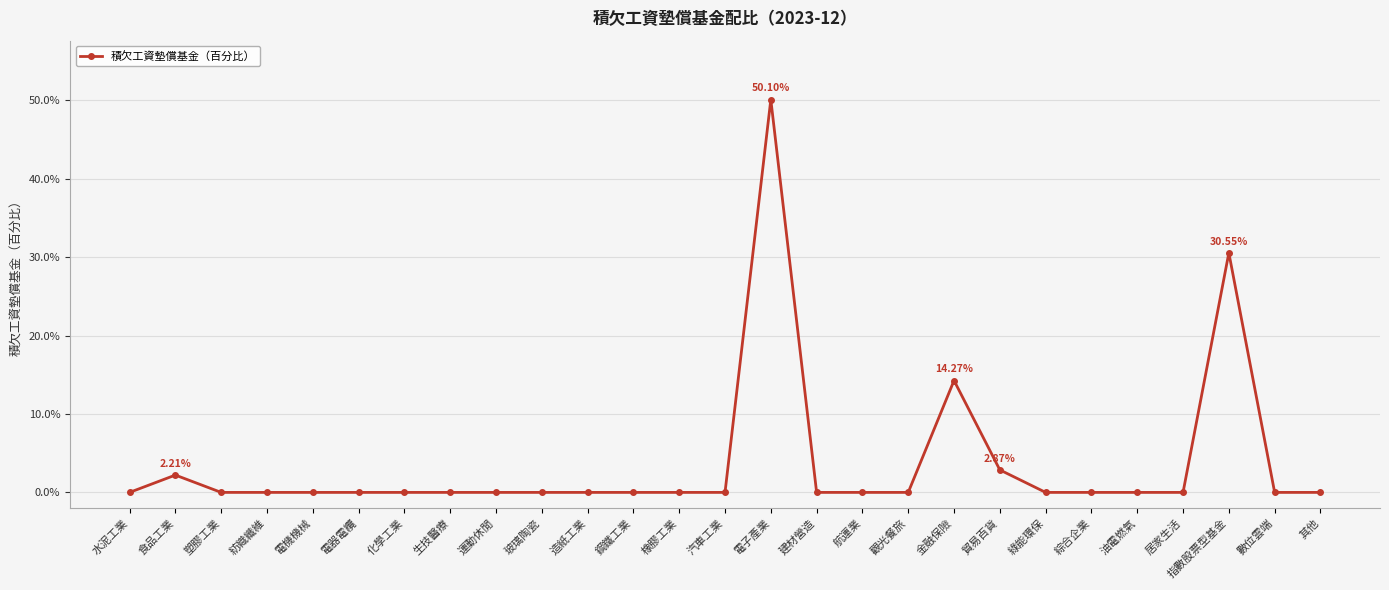

The value at 金融保險 is 14.3. True or false?

True